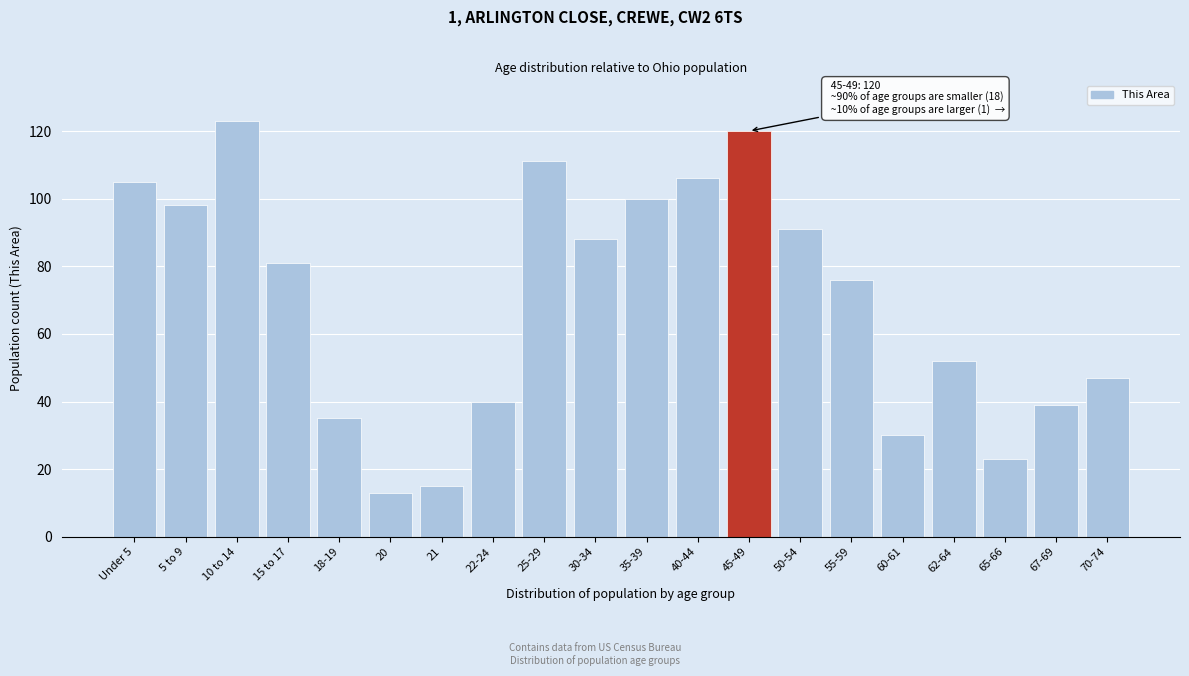

Reading left to right, what are all the values shown in this chart?

105	98	123	81	35	13	15	40	111	88	100	106	120	91	76	30	52	23	39	47